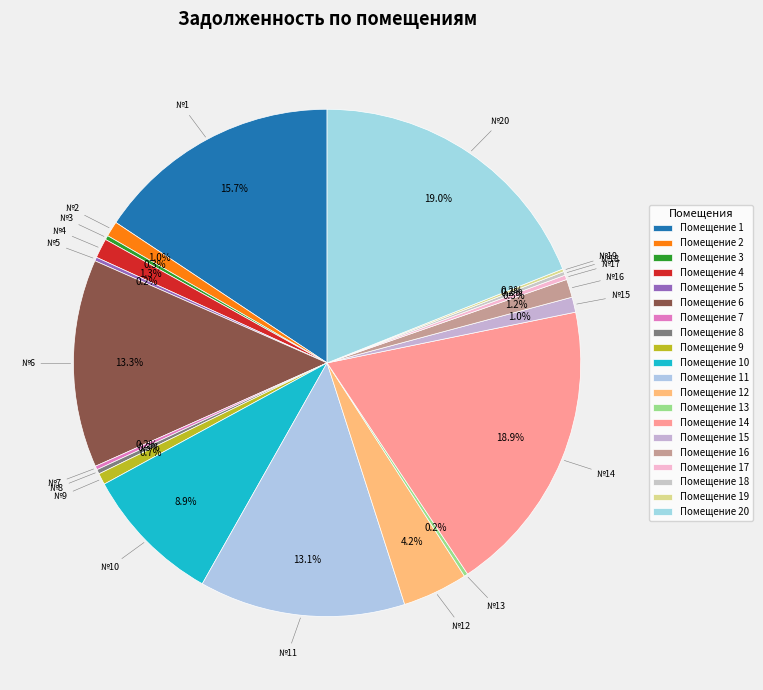

Which slice is the largest?

20